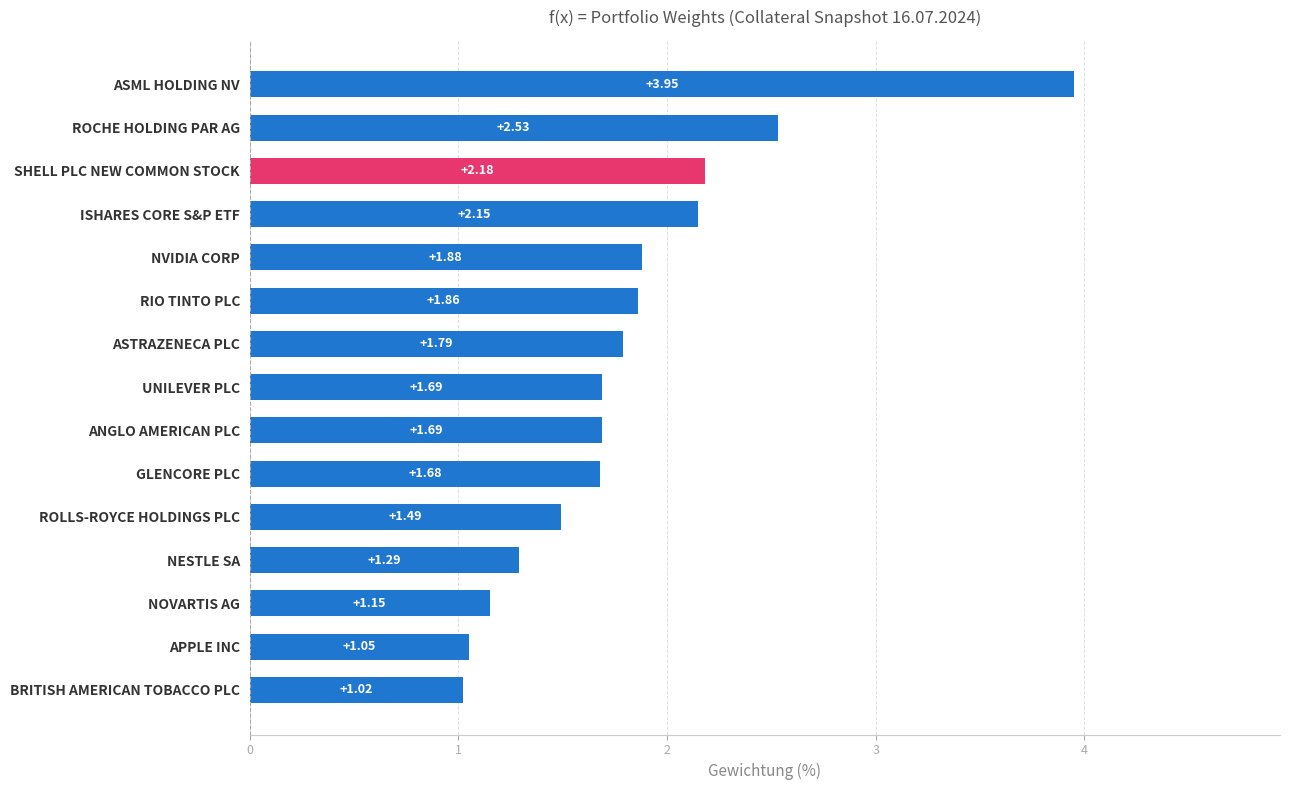

Does the chart contain stacked bars?

No